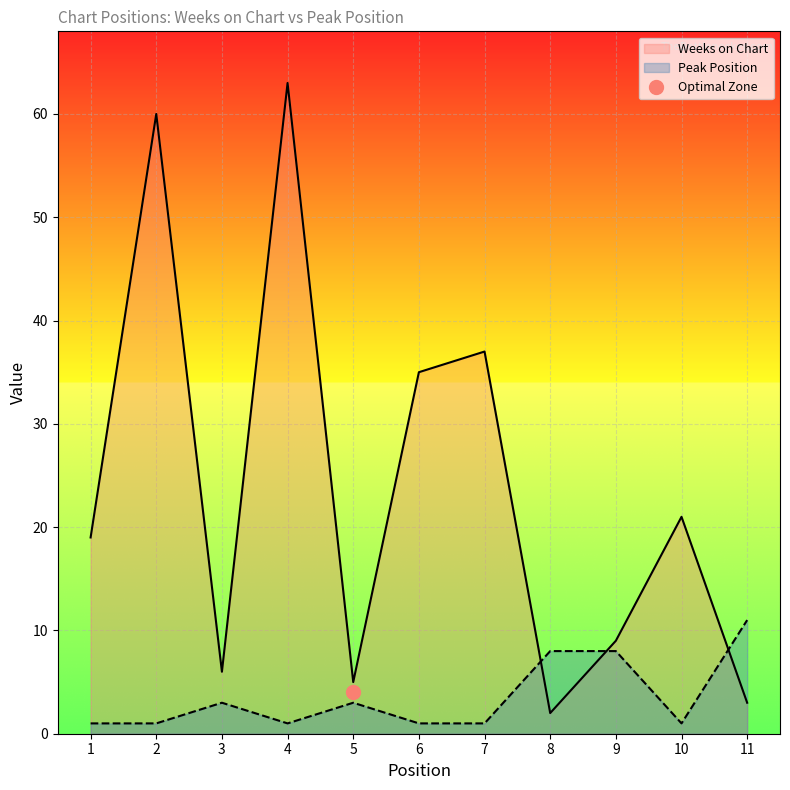

Rank the series by their average value, from lowest to highest.

Peak Position, Weeks on Chart